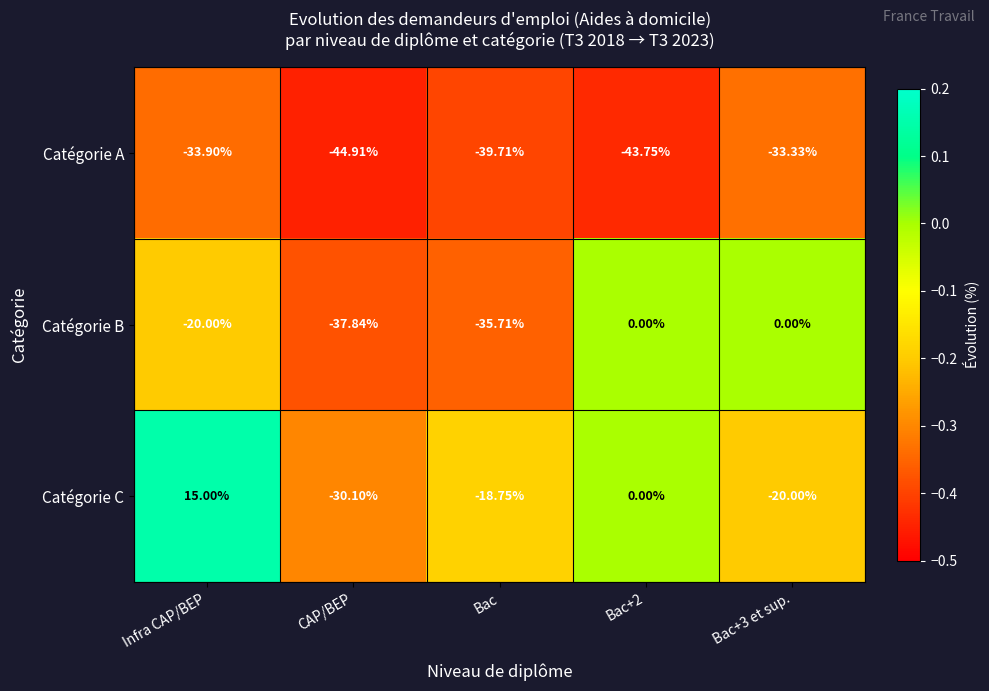

Where is Catégorie B nearest to the value -18?

Infra CAP/BEP